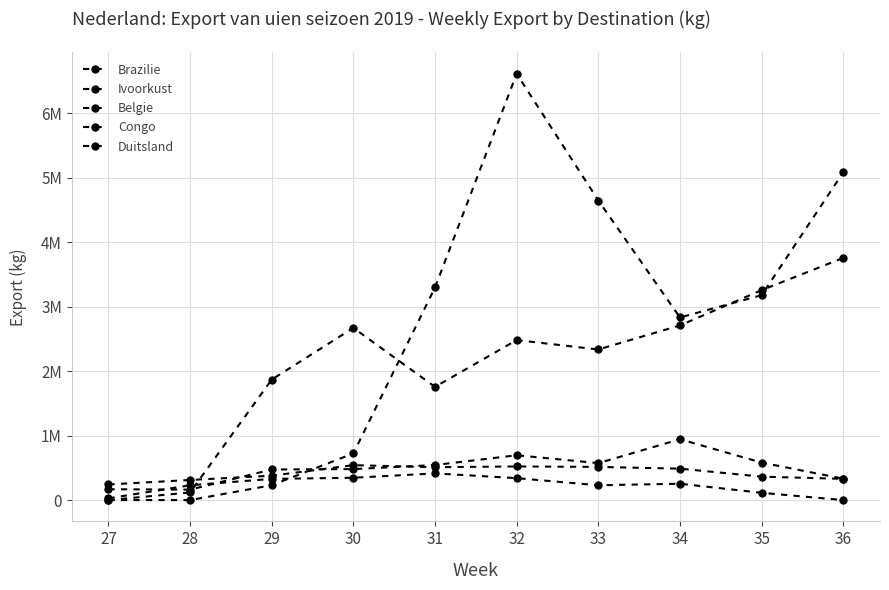

Is this an area chart (filled region under the line)?

No